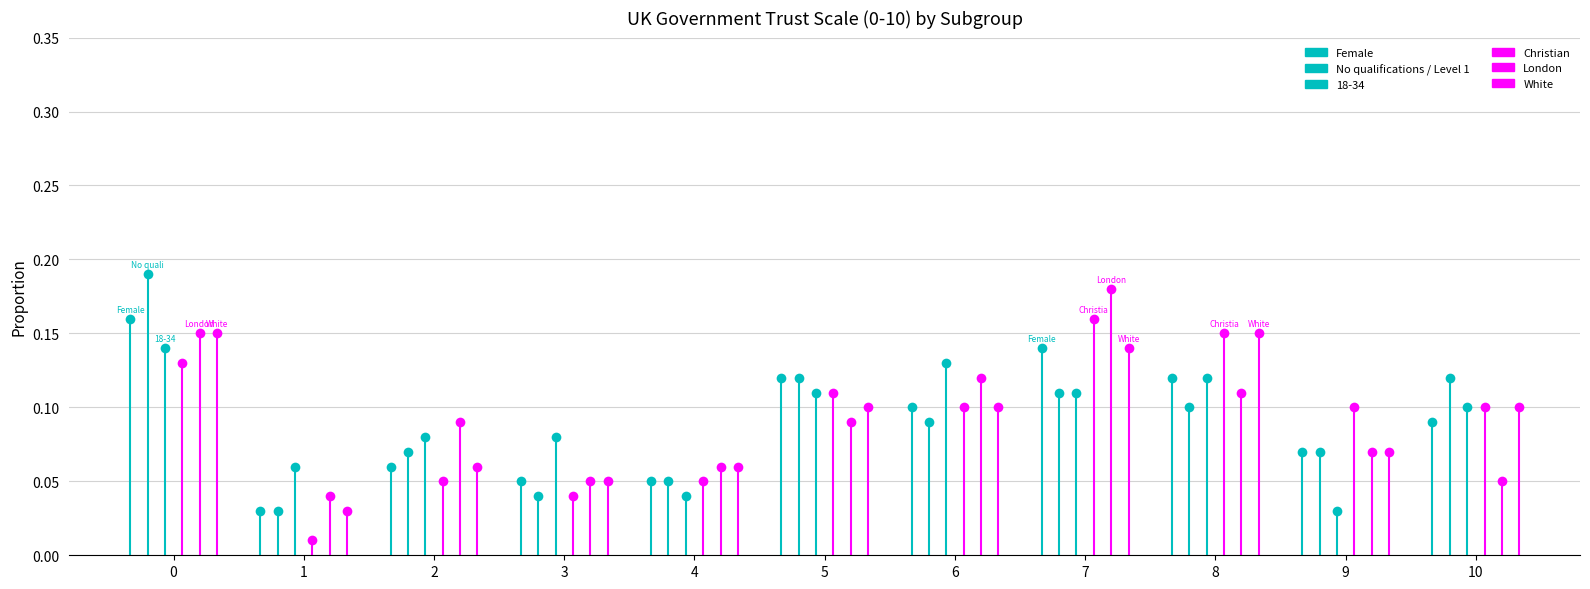

Reading left to right, extract all data points from this chart.

Female: 0=0.2	1=0.0	2=0.1	3=0.1	4=0.1	5=0.1	6=0.1	7=0.1	8=0.1	9=0.1	10=0.1
No qualifications / Level 1: 0=0.2	1=0.0	2=0.1	3=0.0	4=0.1	5=0.1	6=0.1	7=0.1	8=0.1	9=0.1	10=0.1
18-34: 0=0.1	1=0.1	2=0.1	3=0.1	4=0.0	5=0.1	6=0.1	7=0.1	8=0.1	9=0.0	10=0.1
Christian: 0=0.1	1=0.0	2=0.1	3=0.0	4=0.1	5=0.1	6=0.1	7=0.2	8=0.1	9=0.1	10=0.1
London: 0=0.1	1=0.0	2=0.1	3=0.1	4=0.1	5=0.1	6=0.1	7=0.2	8=0.1	9=0.1	10=0.1
White: 0=0.1	1=0.0	2=0.1	3=0.1	4=0.1	5=0.1	6=0.1	7=0.1	8=0.1	9=0.1	10=0.1